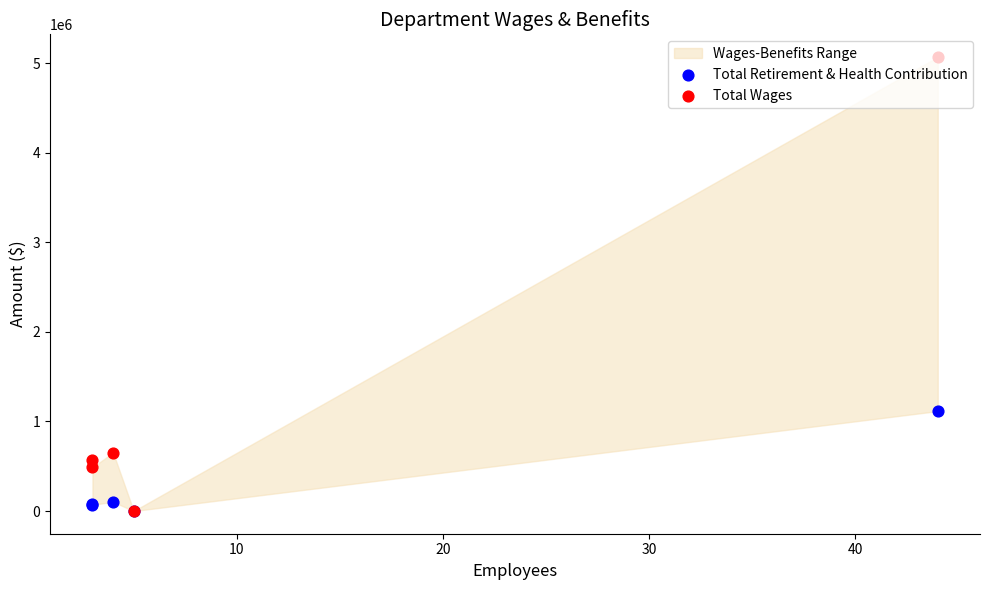

Which series has the largest Y range (max minus min)?

Total Wages